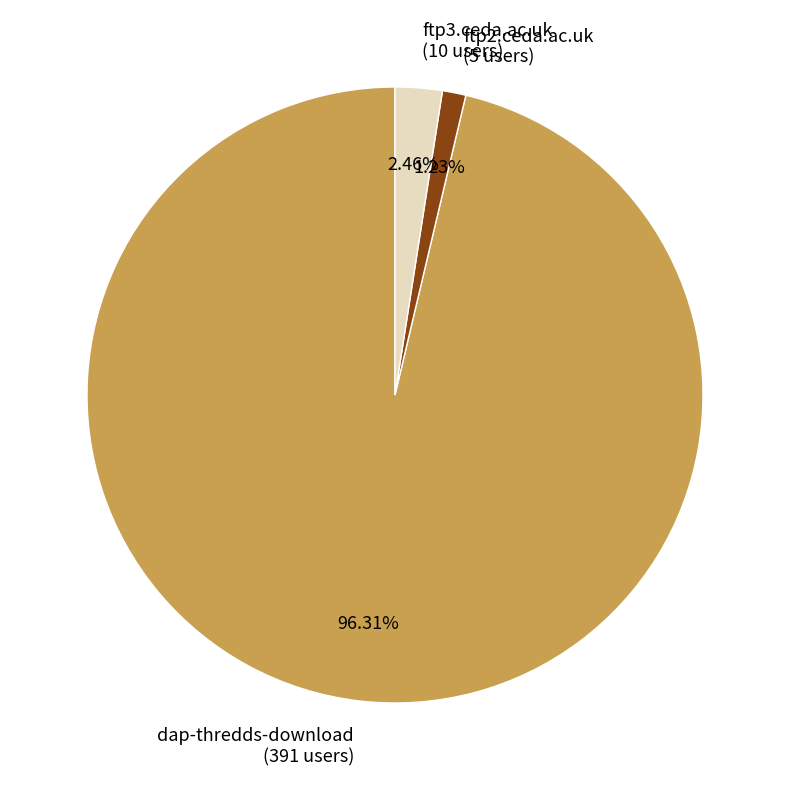

To the nearest percent, what portion does ftp2.ceda.ac.uk represent?

1%